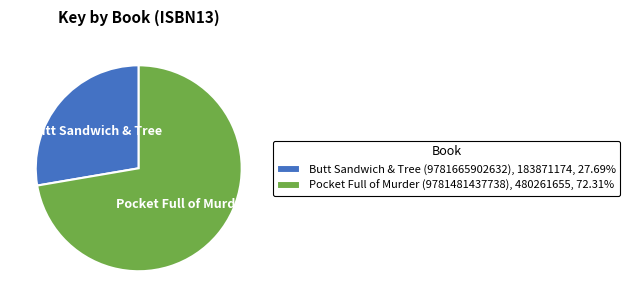

What is the ratio of the value at Butt Sandwich & Tree (9781665902632), 183871174, 27.69% to the value at Pocket Full of Murder (9781481437738), 480261655, 72.31%?

0.4